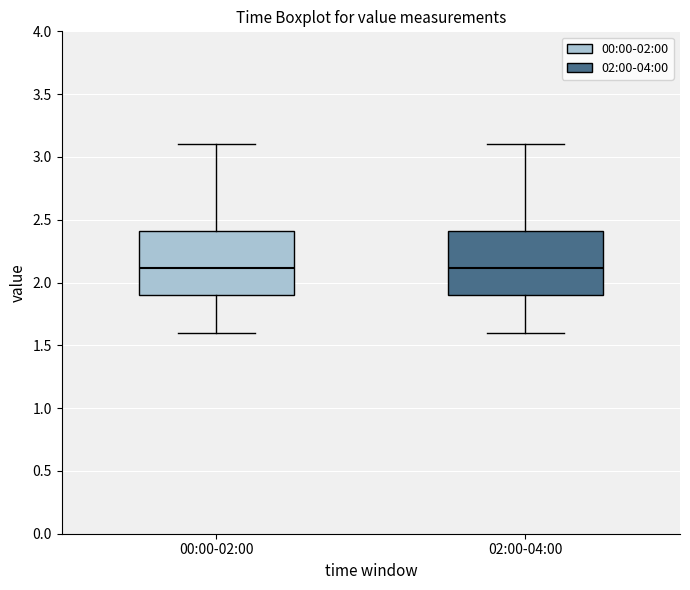

Reading left to right, read every box against the y-axis: the position of its median line, the range the box covers, and the ends of its whiskers. The values are not printed on the chart, so give them approximately, as read against the axis.

00:00-02:00: median 2.1, box 1.9 to 2.4, whiskers 1.6 to 3.1
02:00-04:00: median 2.1, box 1.9 to 2.4, whiskers 1.6 to 3.1